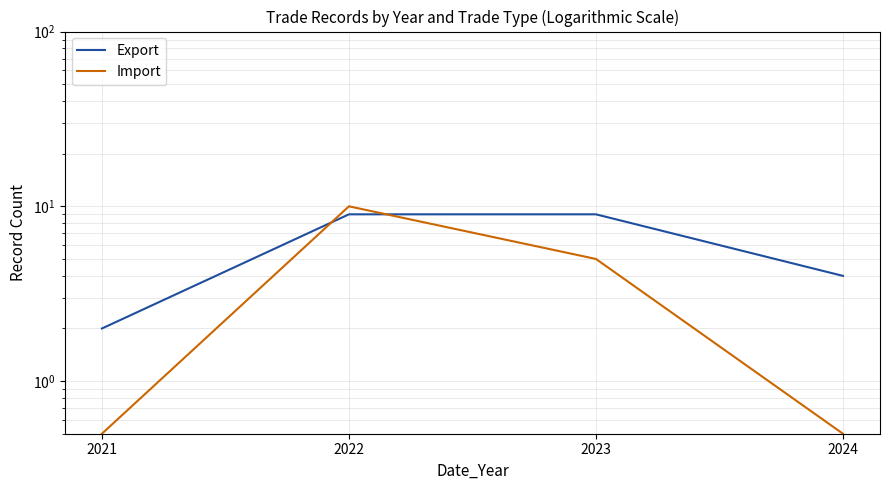

What are all the series names shown in the legend?

Export, Import